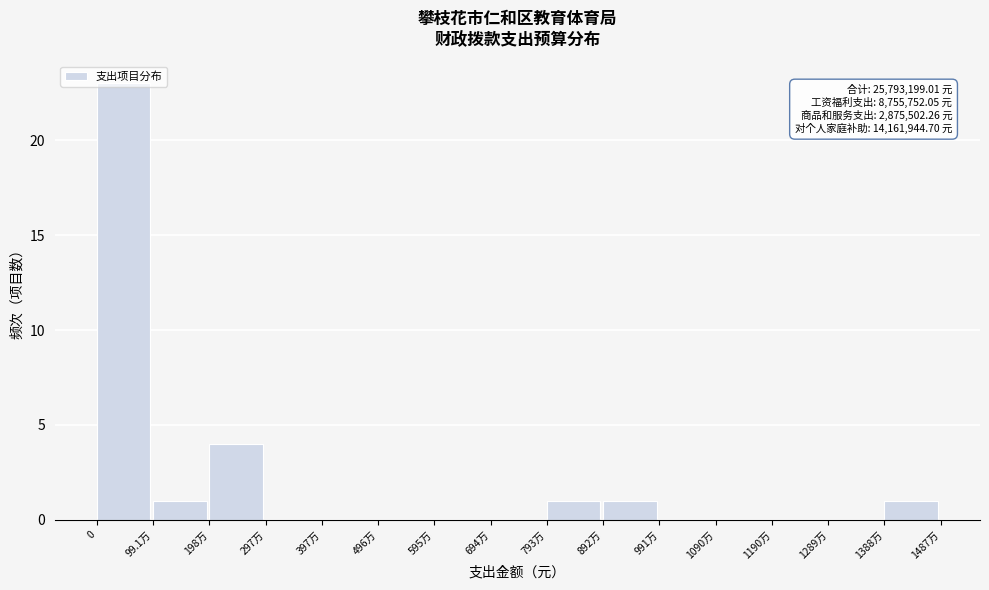

What is the sum of all values?

31